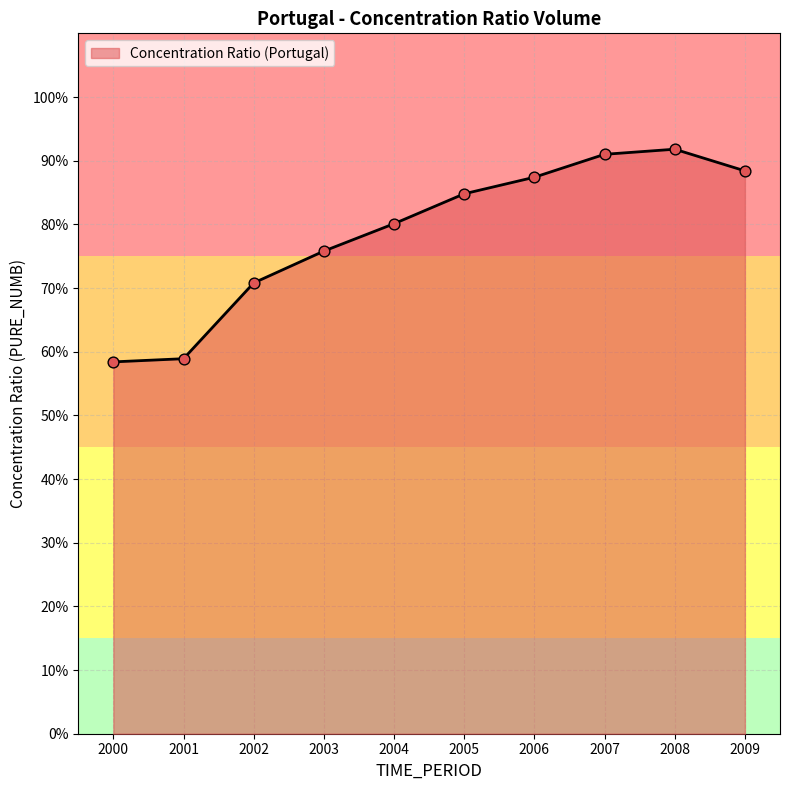

What is the change in value from 2002 to 2006?

+0.2